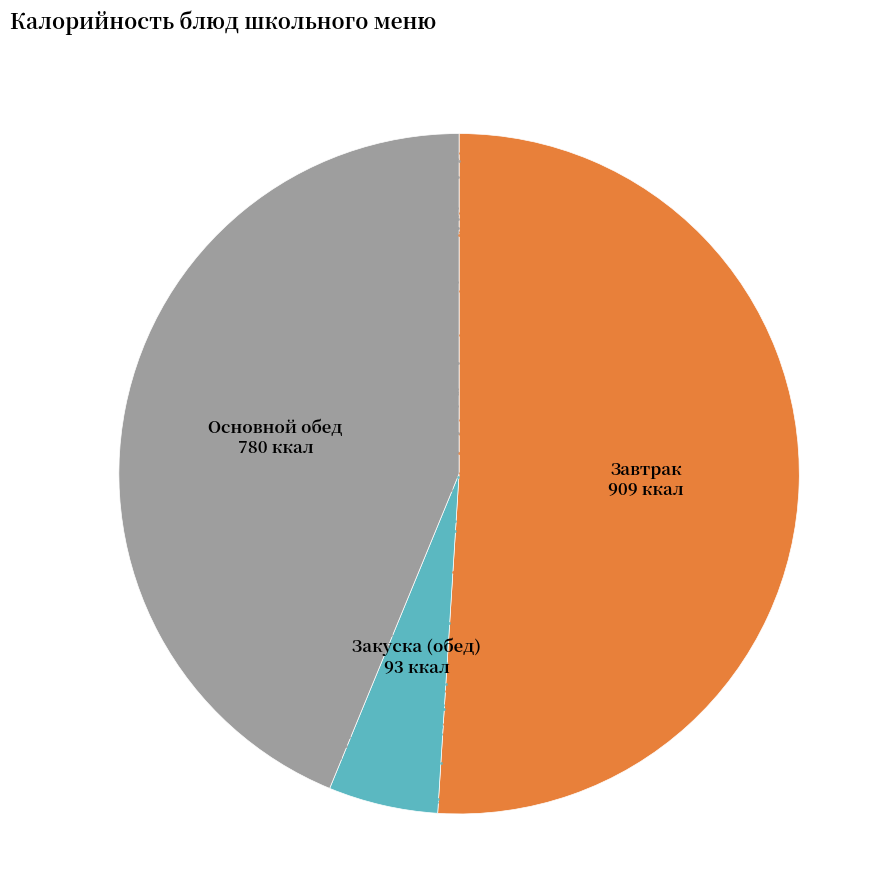

Is it true that Компот из кураги is 20% of the pie?

False